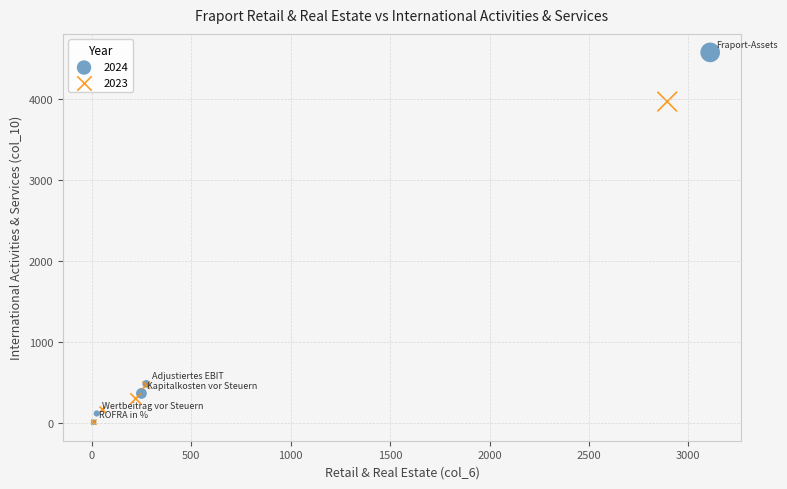

Which series contains the highest Y value?

2024